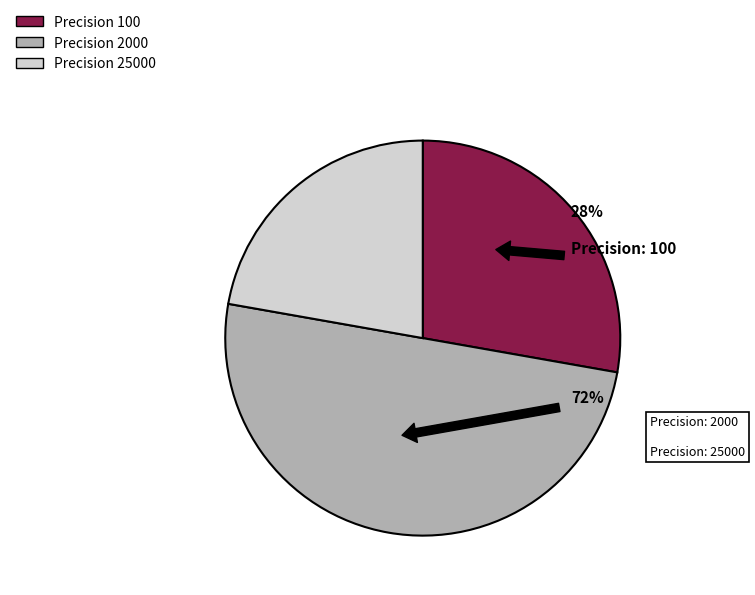

How many slices are in this pie chart?

3